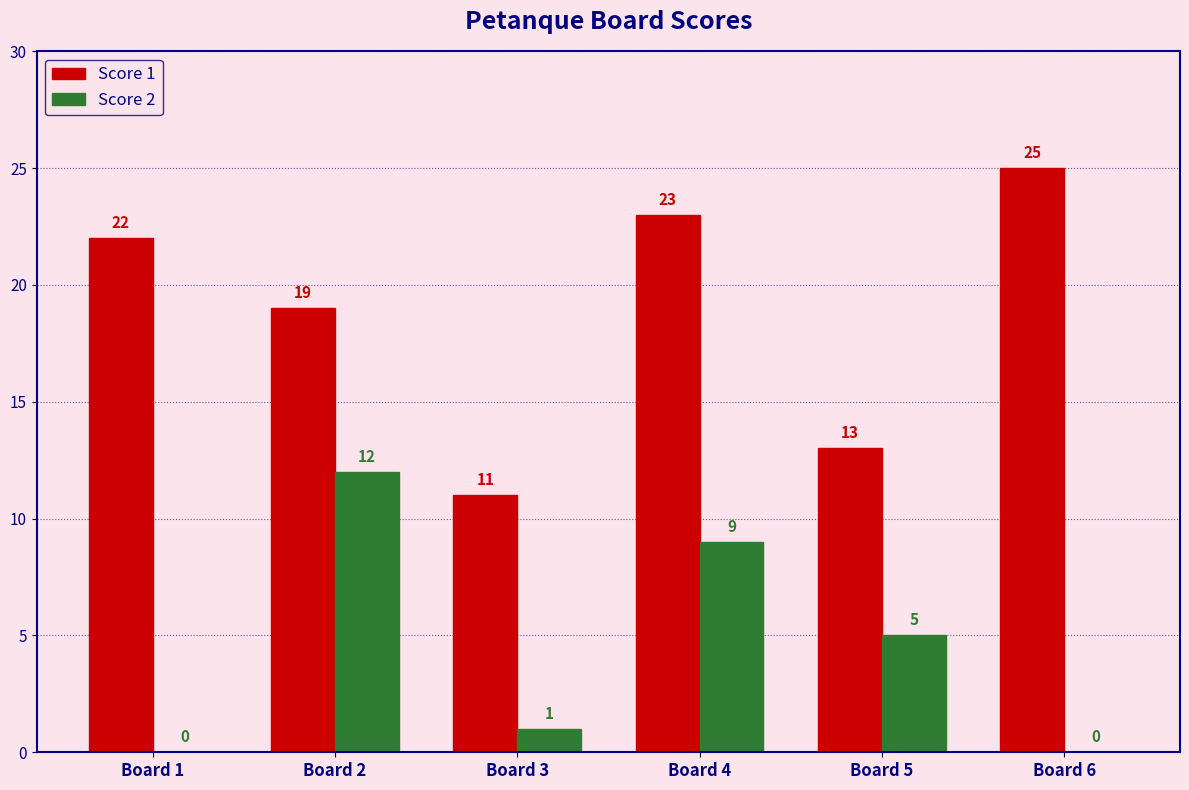

Reading right to left, extract all data points from this chart.

Score 1: Board 6=25	Board 5=13	Board 4=23	Board 3=11	Board 2=19	Board 1=22
Score 2: Board 6=0	Board 5=5	Board 4=9	Board 3=1	Board 2=12	Board 1=0